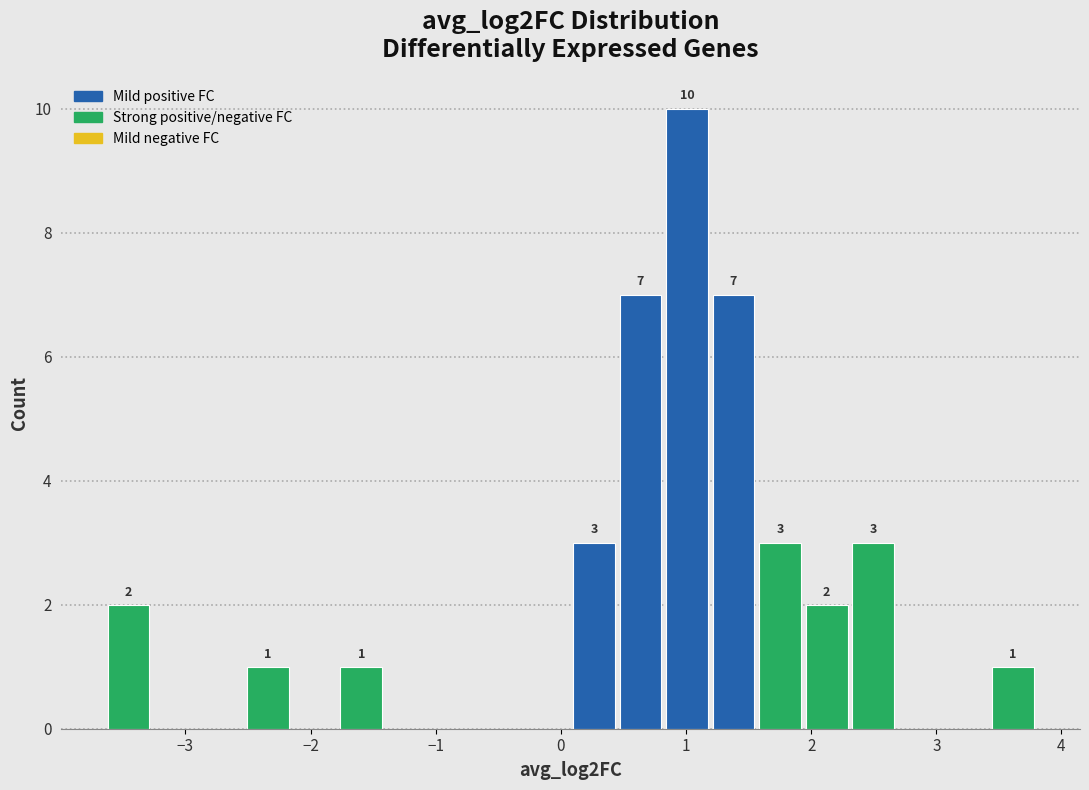

Read against the x-axis, roughly where is the centre of the tallest bar?

1.0